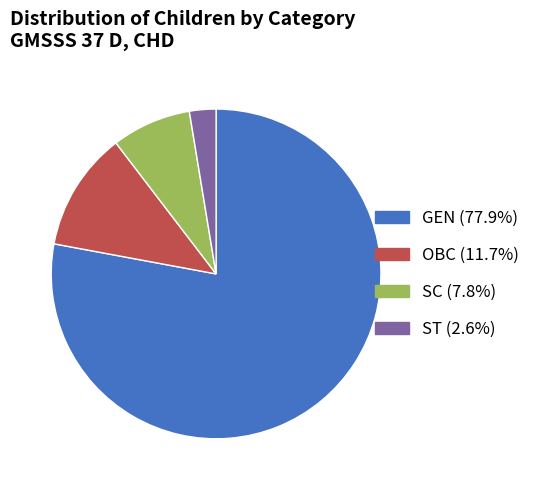

How many slices are in this pie chart?

4